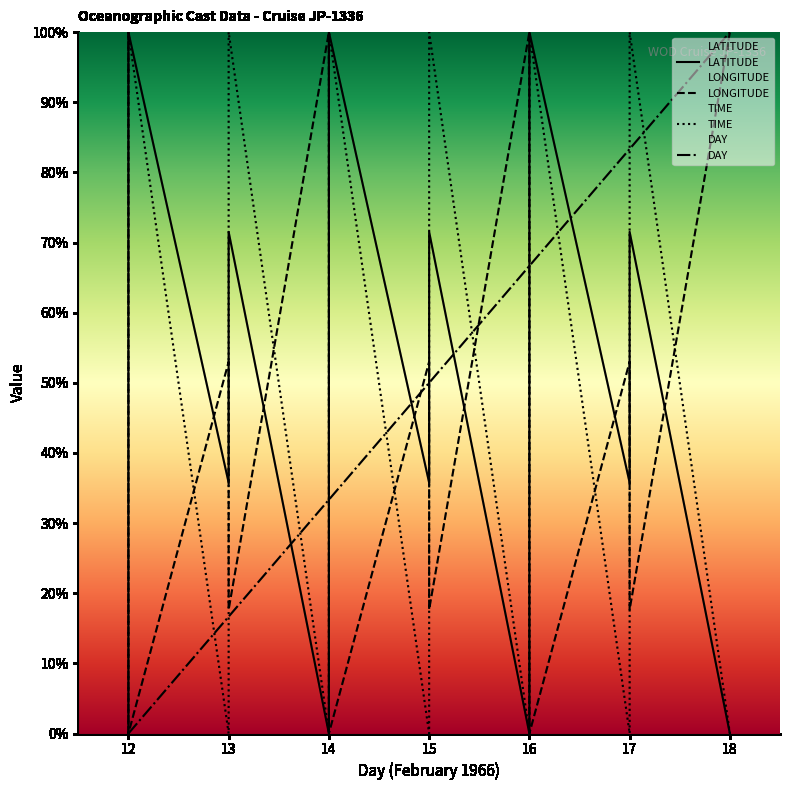

Which series ends up on top after the final intersection of DAY and LATITUDE?

DAY